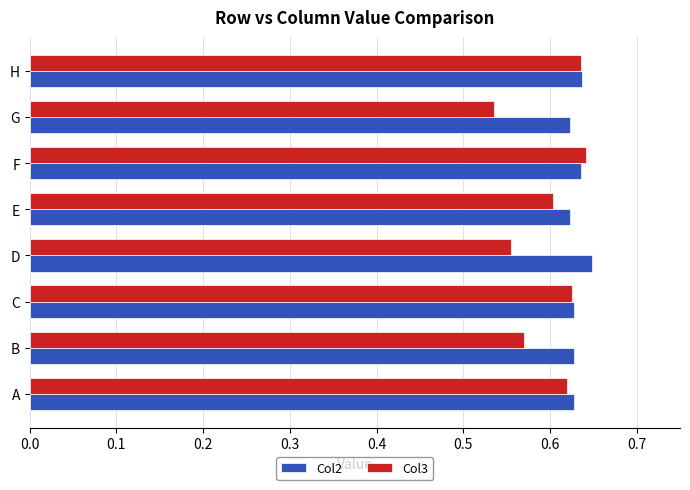

At which label is Col3 closest to 0?

G